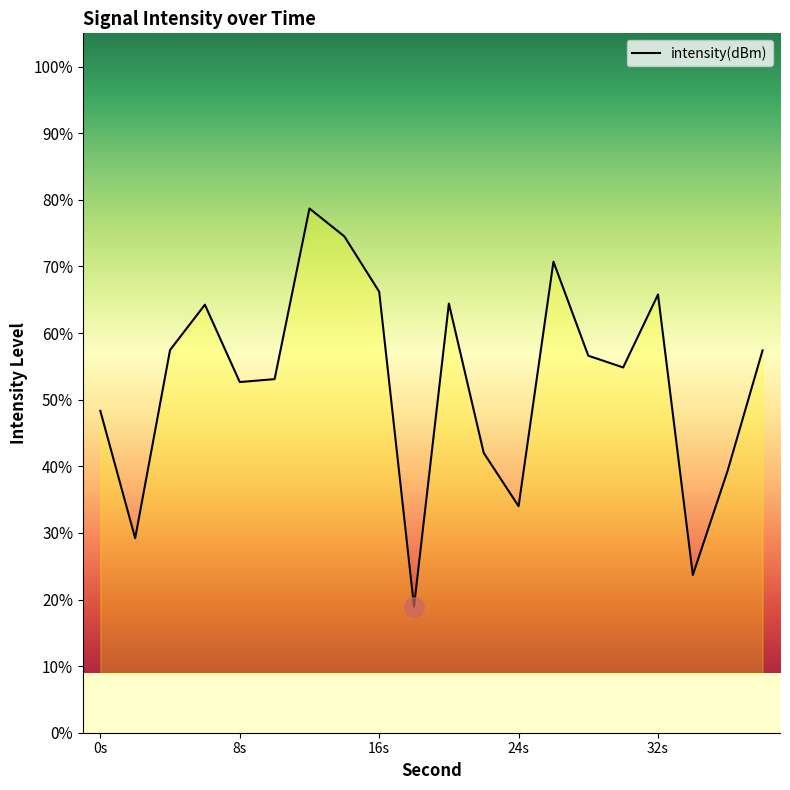

Count the number of categories in the chart.

20